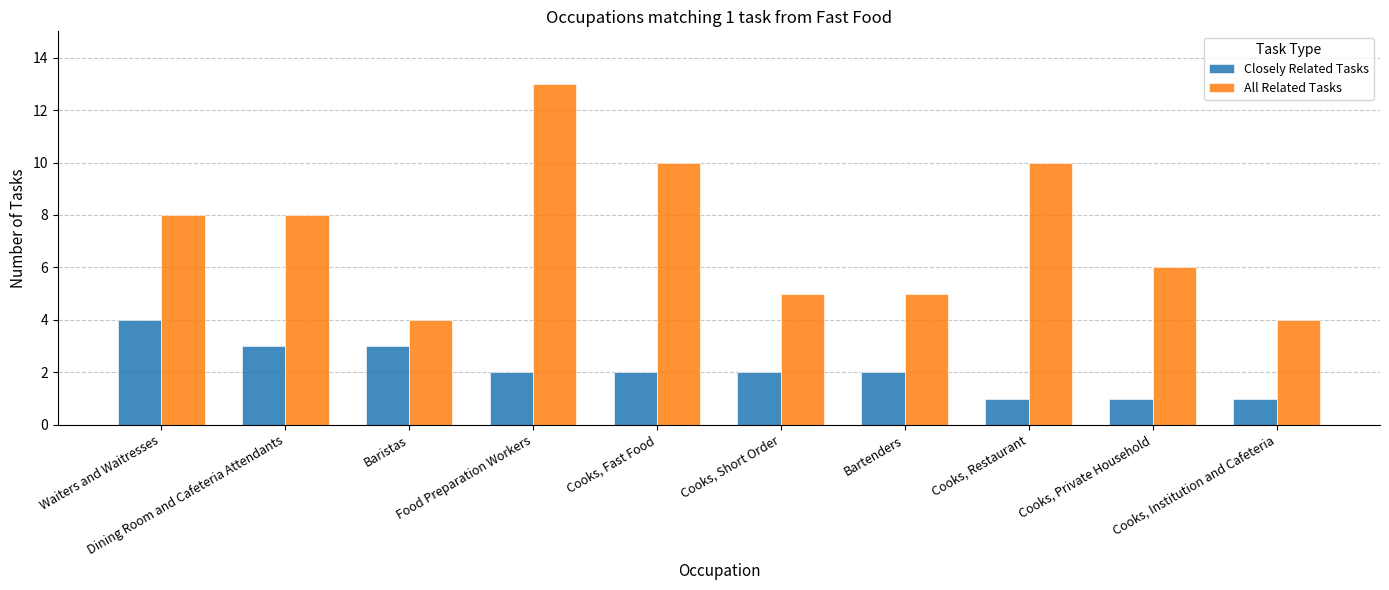

The All Related Tasks series shows 5 at Bartenders. True or false?

True